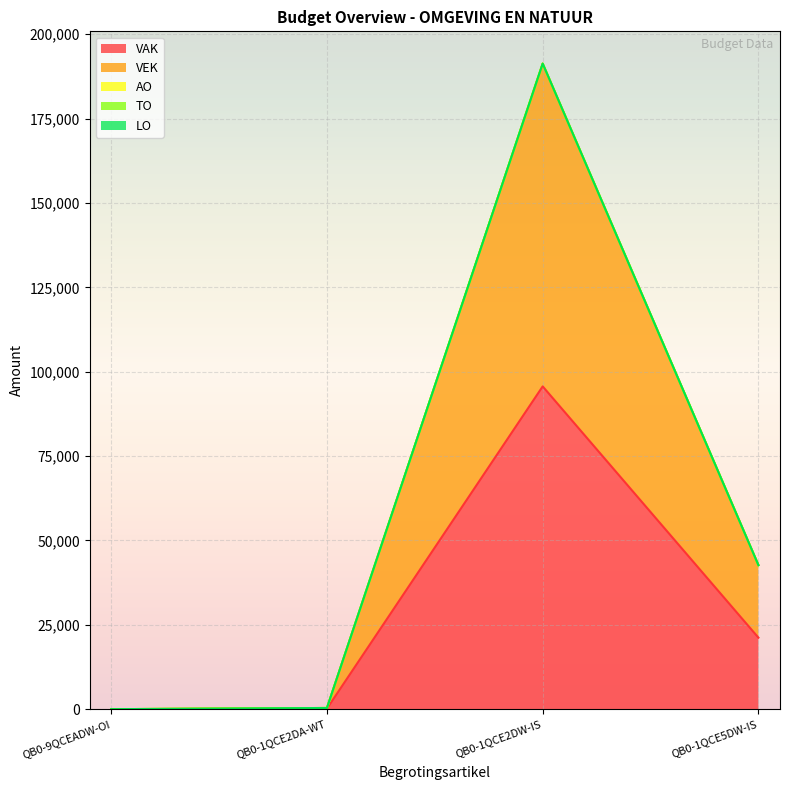

Where is the first local maximum for VAK?

QB0-1QCE2DW-IS